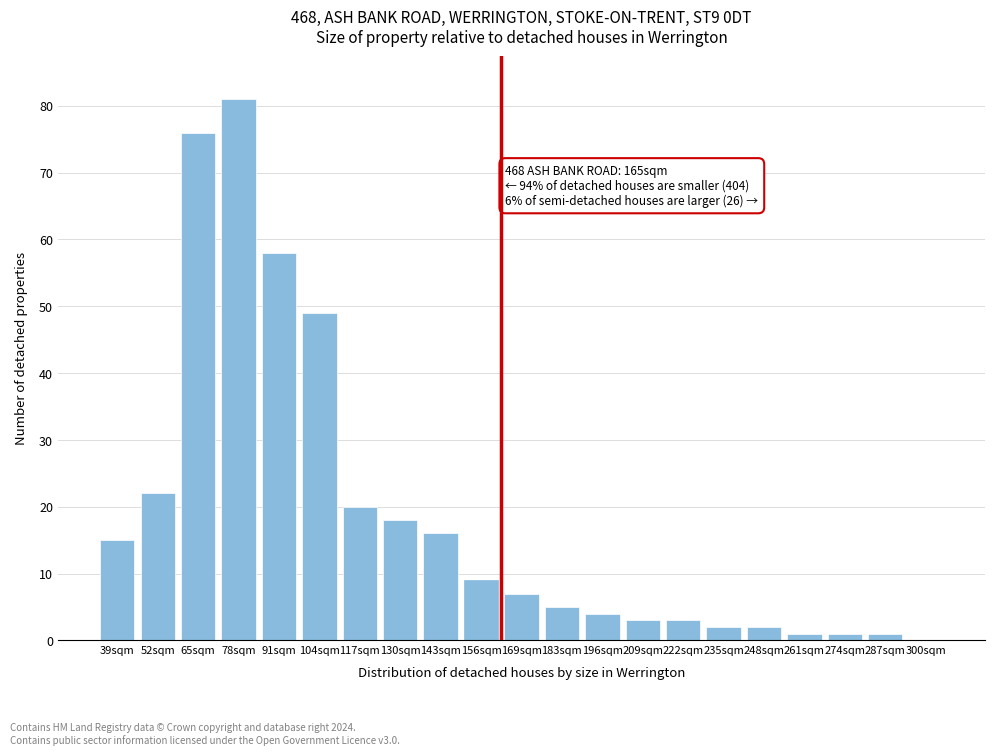

Reading left to right, extract all data points from this chart.

39sqm=15	52sqm=22	65sqm=76	78sqm=81	91sqm=58	104sqm=49	117sqm=20	130sqm=18	143sqm=16	156sqm=9	169sqm=7	183sqm=5	196sqm=4	209sqm=3	222sqm=3	235sqm=2	248sqm=2	261sqm=1	274sqm=1	287sqm=1	300sqm=0